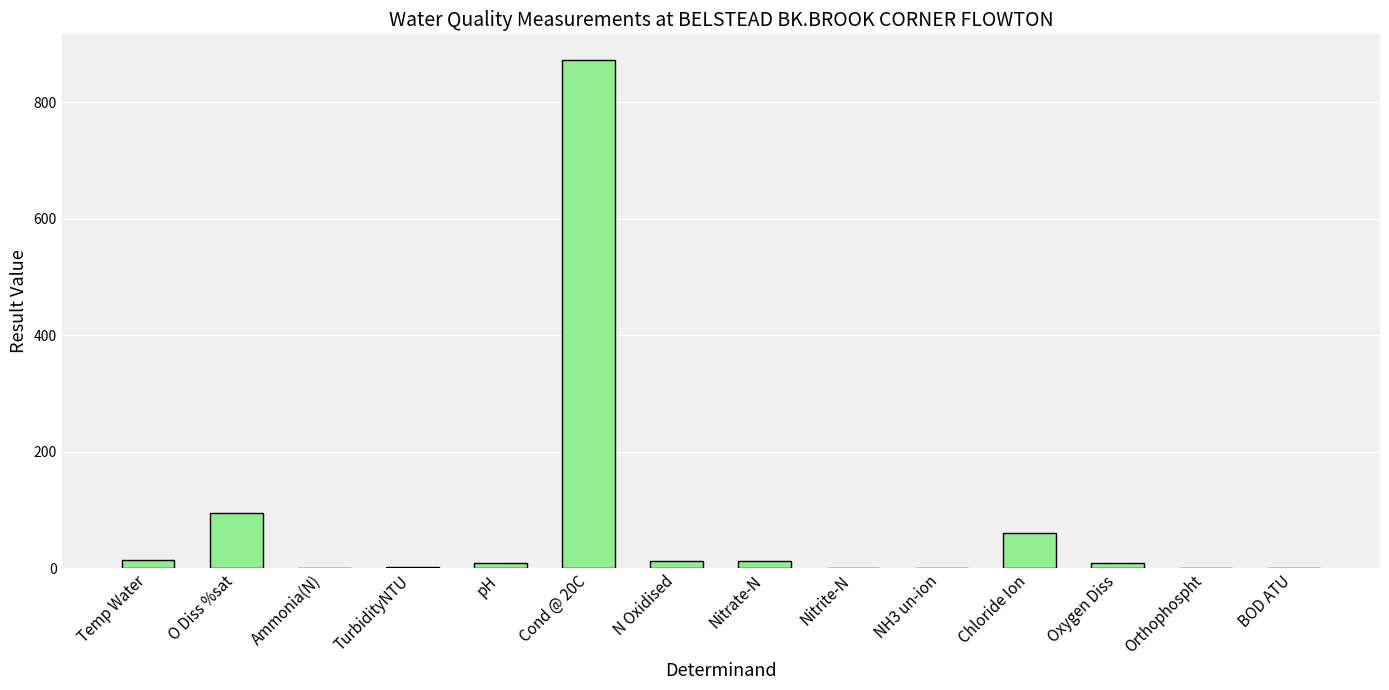

The value at Ammonia(N) is 0.0. True or false?

True